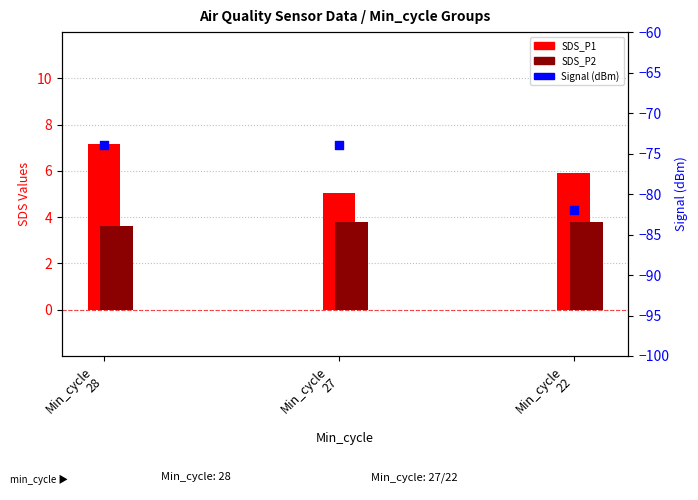

What are all the series names shown in the legend?

SDS_P1, SDS_P2, Signal